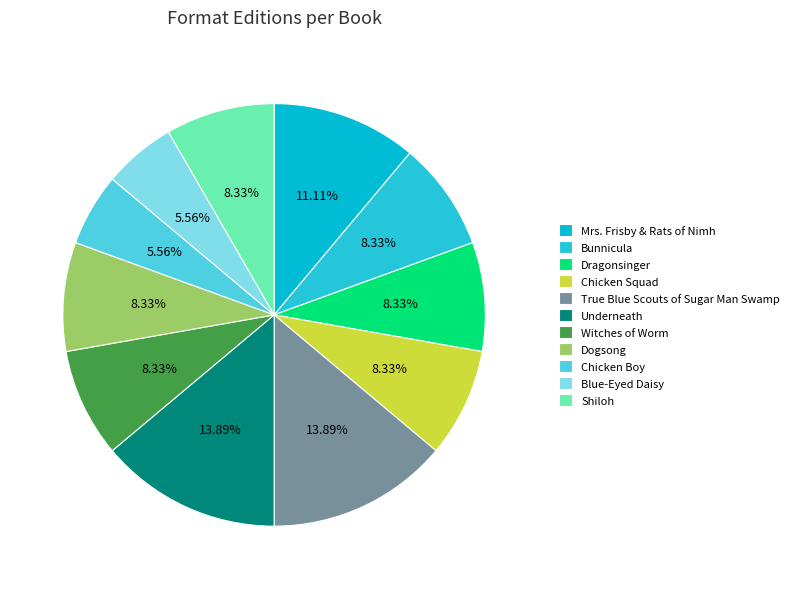

Is Witches of Worm the majority of the pie?

No